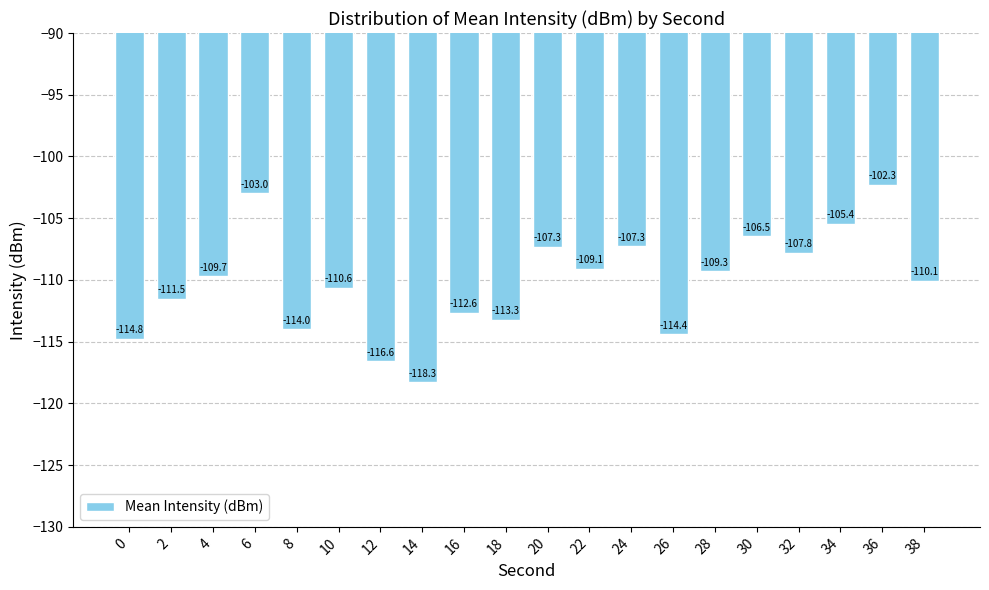

Reading left to right, transcribe all the data shown in this chart.

-114.8	-111.5	-109.7	-103.0	-114.0	-110.6	-116.6	-118.3	-112.6	-113.3	-107.3	-109.1	-107.3	-114.4	-109.3	-106.5	-107.8	-105.4	-102.3	-110.1